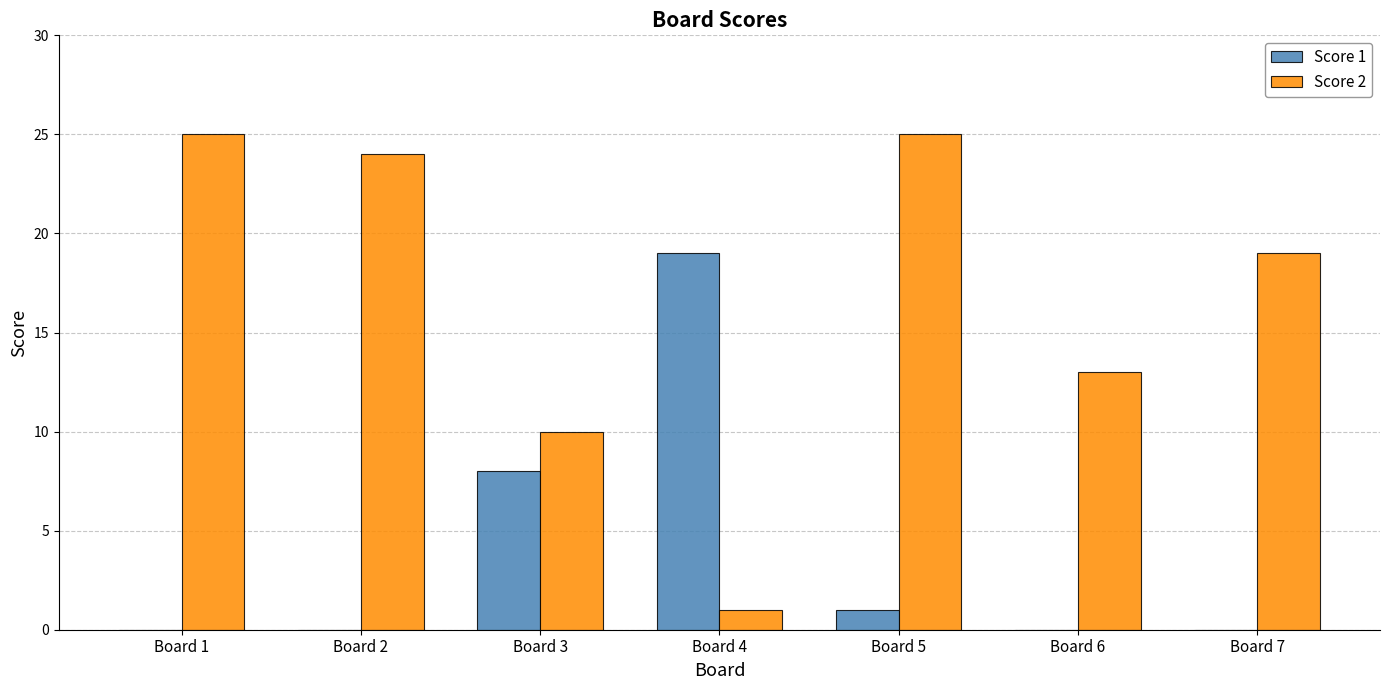

Between Board 2 and Board 3, which series saw the biggest shift?

Score 2